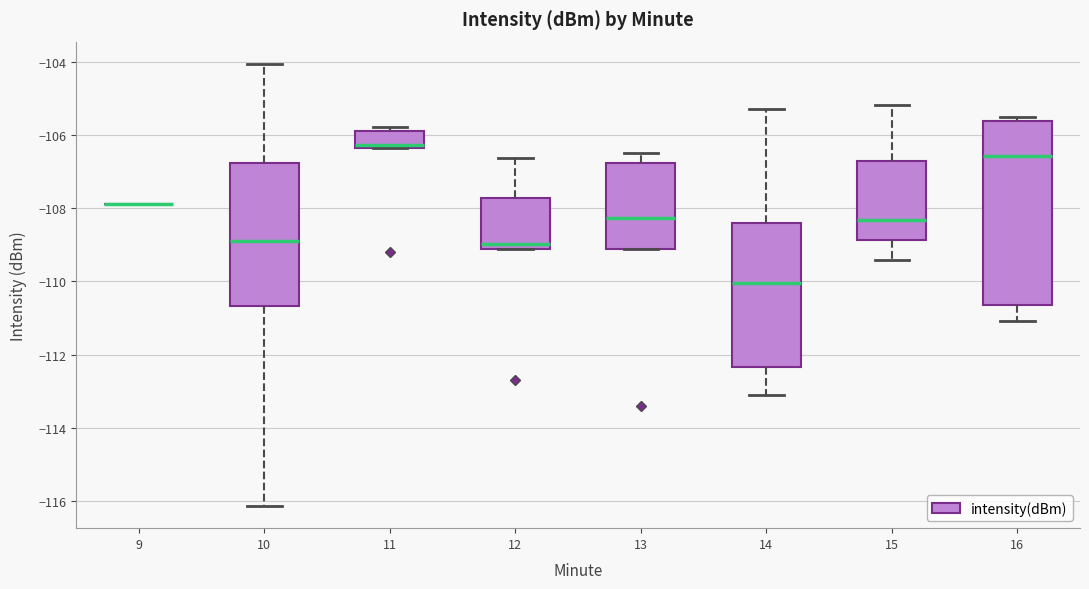

Reading left to right, read every box against the y-axis: the position of its median line, the range the box covers, and the ends of its whiskers. The values are not printed on the chart, so give them approximately, as read against the axis.

9: box collapsed to a line at -107.8, whiskers -107.8 to -107.8
10: median -108.8, box -110.6 to -106.8, whiskers -116.2 to -104.0
11: median -106.2, box -106.4 to -105.8, whiskers -106.4 to -105.8 (just above the box's upper edge)
12: median -109.0, box -109.2 to -107.8, whiskers -109.2 to -106.6
13: median -108.2, box -109.2 to -106.8, whiskers -109.2 to -106.4
14: median -110.0, box -112.4 to -108.4, whiskers -113.0 to -105.2
15: median -108.4, box -108.8 to -106.8, whiskers -109.4 to -105.2
16: median -106.6, box -110.6 to -105.6, whiskers -111.0 to -105.6 (just above the box's upper edge)